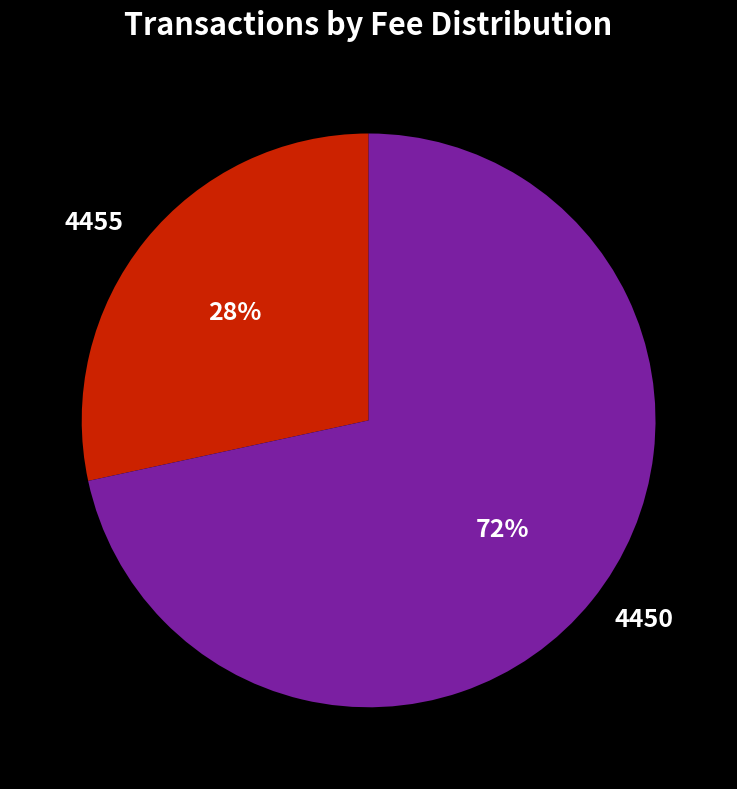

To the nearest percent, what is the average slice percentage?

50%